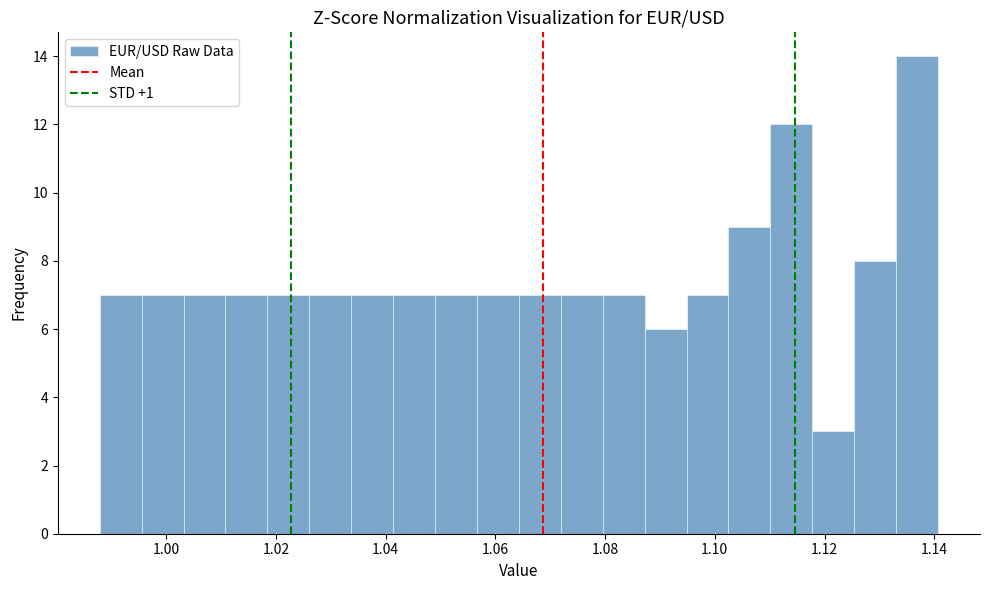

Read against the x-axis, roughly where is the centre of the tallest bar?

1.136